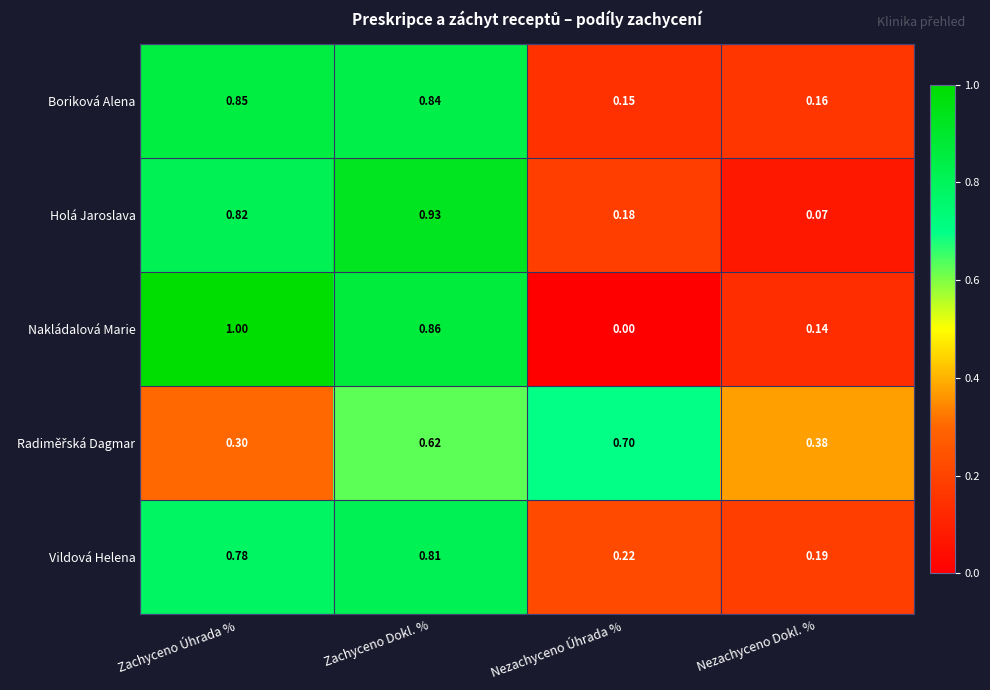

List the labels in order of Holá Jaroslava value, largest first.

Zachyceno Dokl. %, Zachyceno Úhrada %, Nezachyceno Úhrada %, Nezachyceno Dokl. %